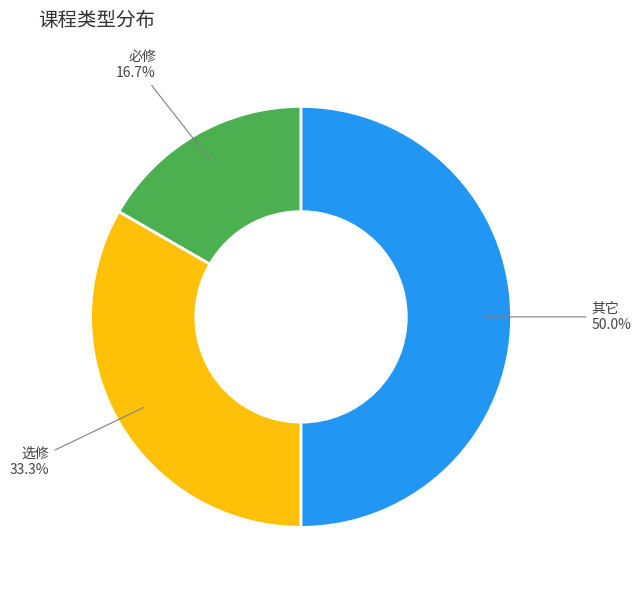

To the nearest percent, what percentage of the pie is 其它?

50%